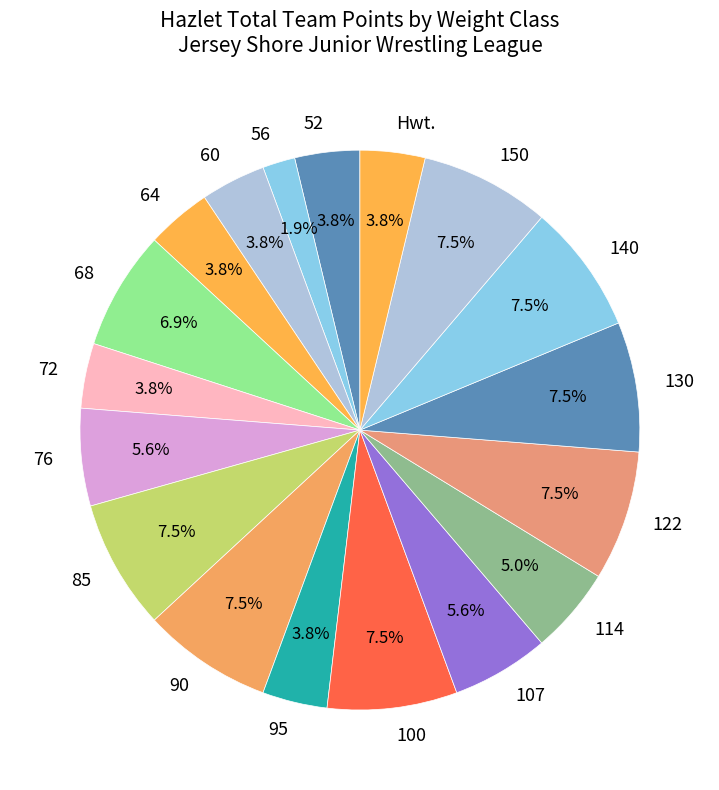

Which slice is the smallest?

56